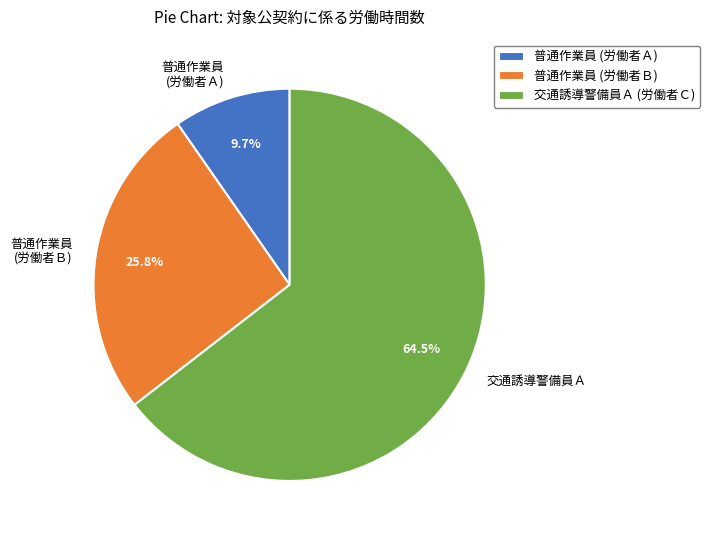

Is there any slice that represents more than half of the pie?

Yes